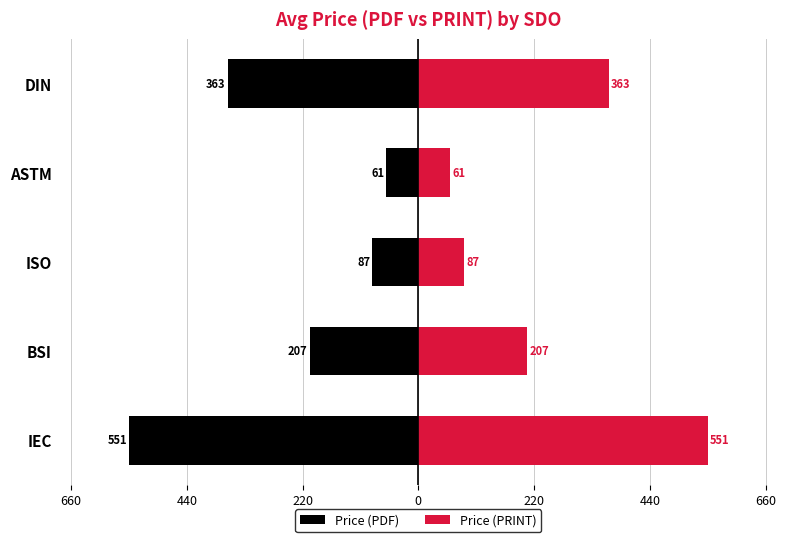

How many values in the Price (PRINT) series exceed 207?

3